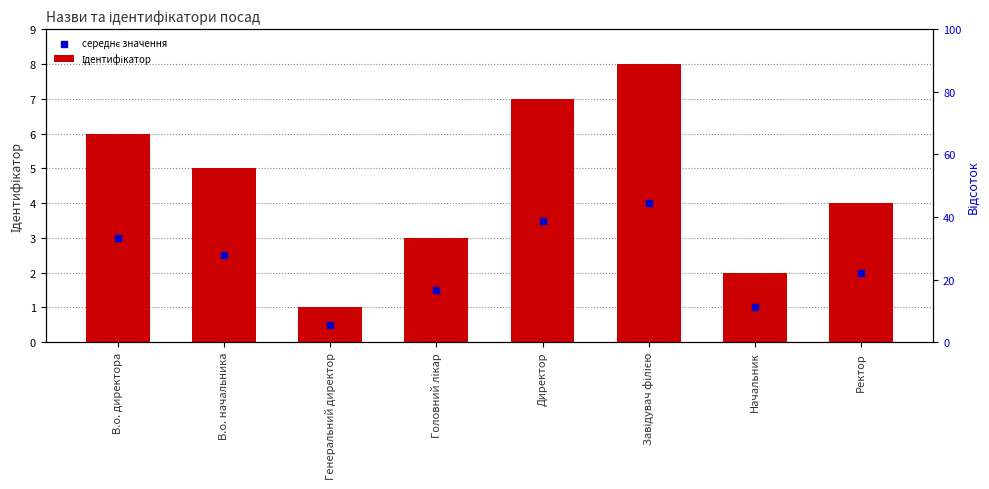

At how many categories does at least one series exceed 4?

4